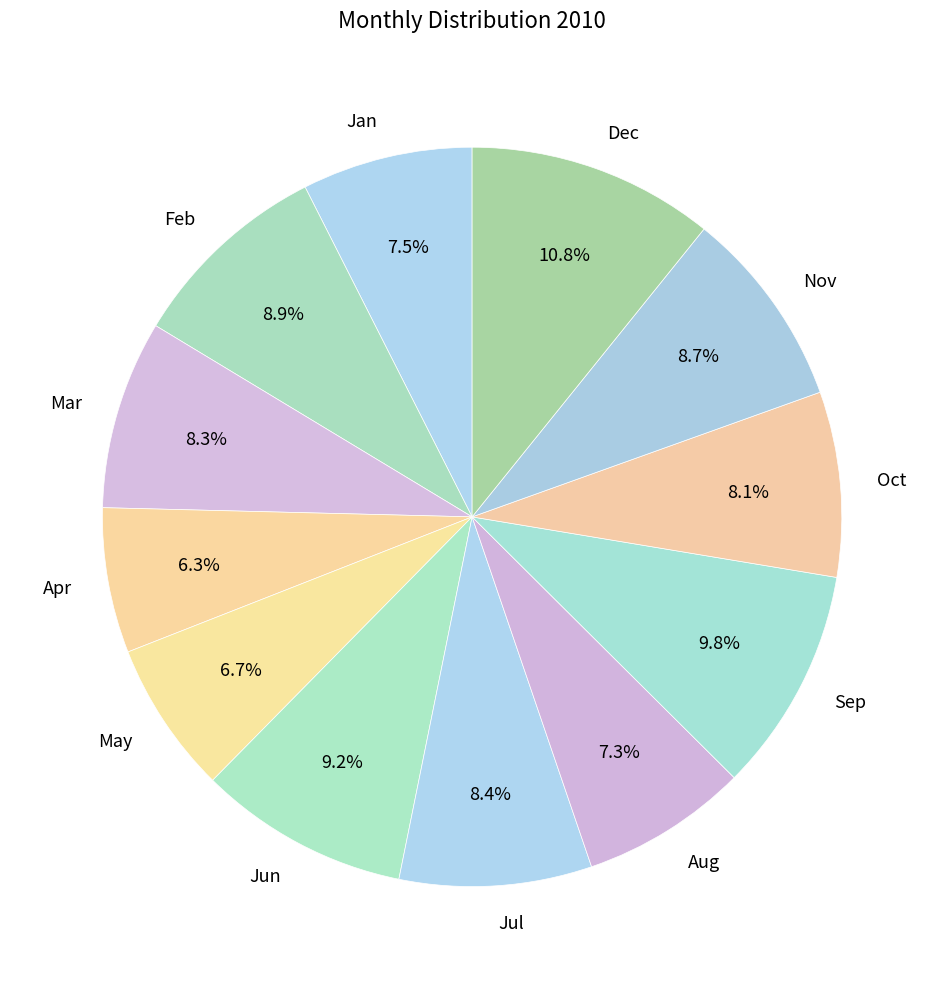

To the nearest percent, what is the difference between the Oct and Jan slice percentages?

1%